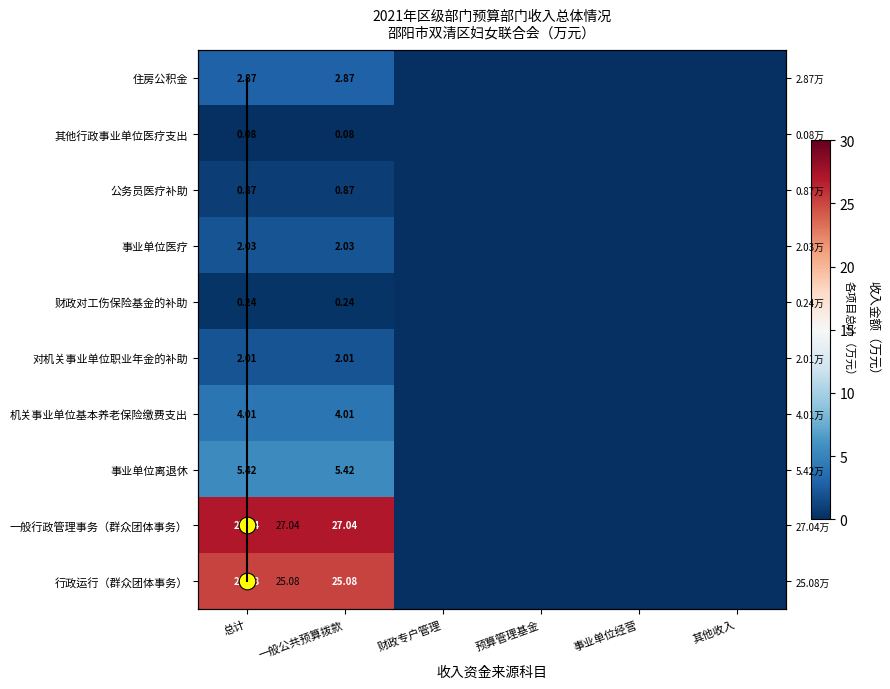

Which has a higher value, 一般公共预算拨款 or 事业单位经营?

一般公共预算拨款